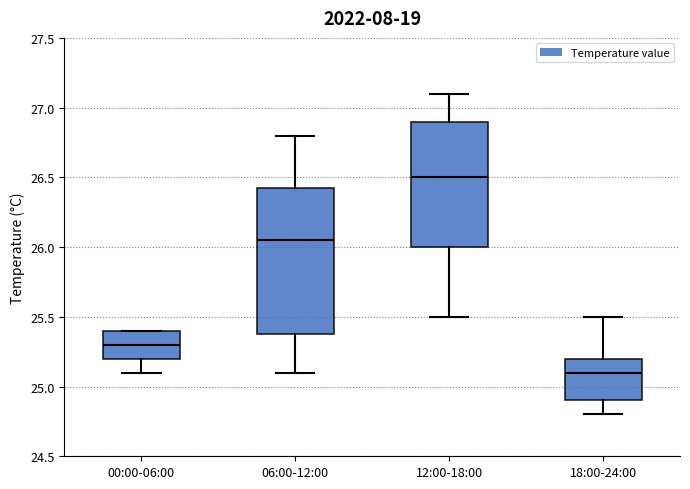

Reading left to right, read every box against the y-axis: the position of its median line, the range the box covers, and the ends of its whiskers. The values are not printed on the chart, so give them approximately, as read against the axis.

00:00-06:00: median 25.30, box 25.20 to 25.40, whiskers 25.10 to 25.40
06:00-12:00: median 26.05, box 25.40 to 26.45, whiskers 25.10 to 26.80
12:00-18:00: median 26.50, box 26.00 to 26.90, whiskers 25.50 to 27.10
18:00-24:00: median 25.10, box 24.90 to 25.20, whiskers 24.80 to 25.50